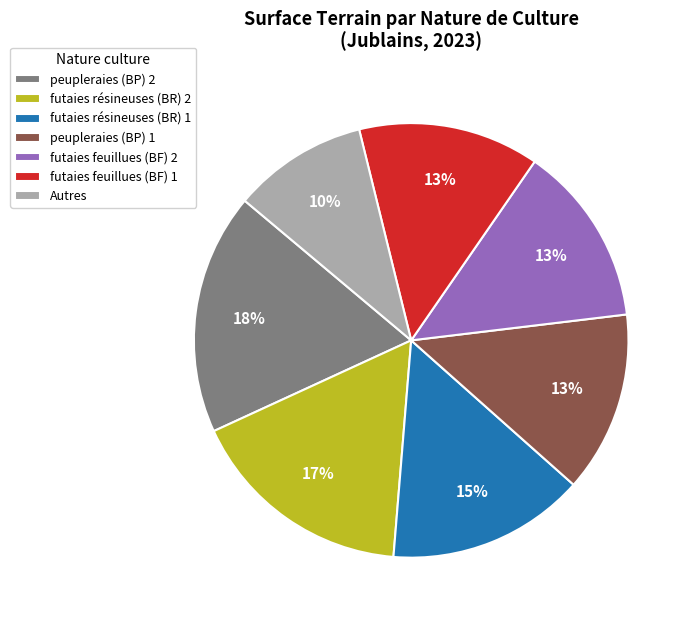

What is the smallest slice in the pie chart?

Autres